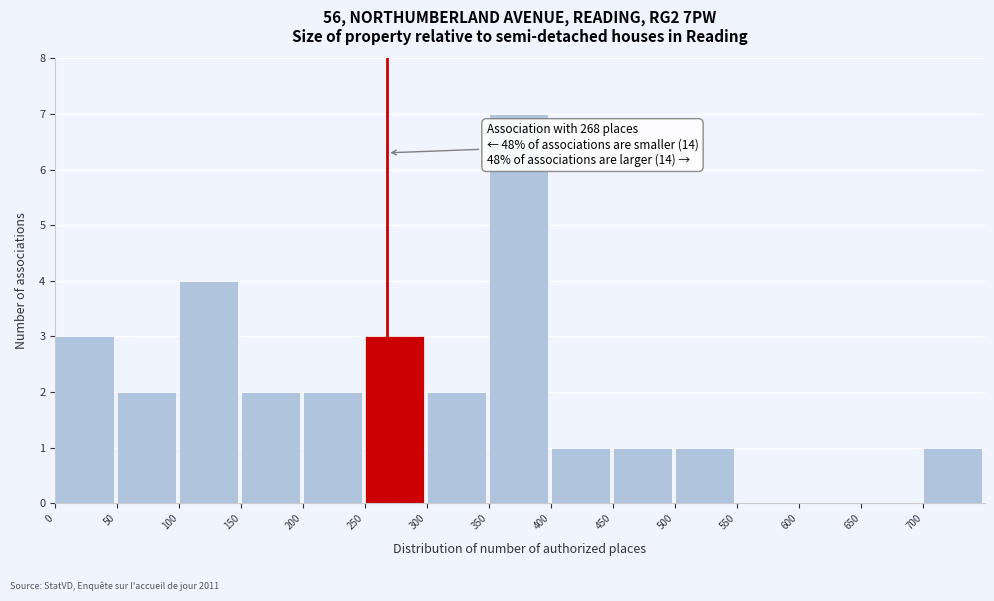

Which range on the x-axis has the tallest bar?

350 to 400